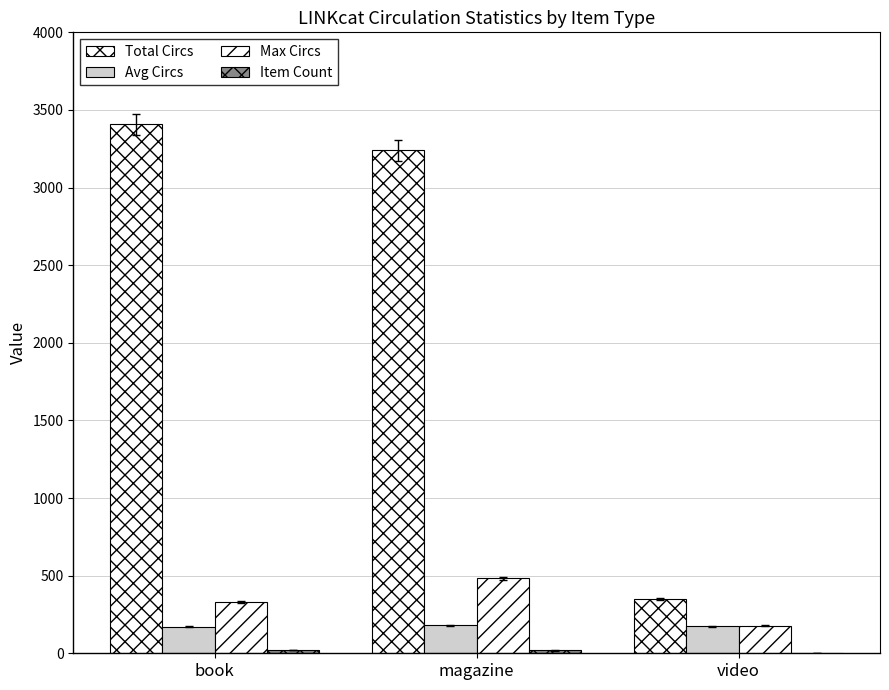

Rank the series by their maximum value, from lowest to highest.

Item Count, Avg Circs, Max Circs, Total Circs